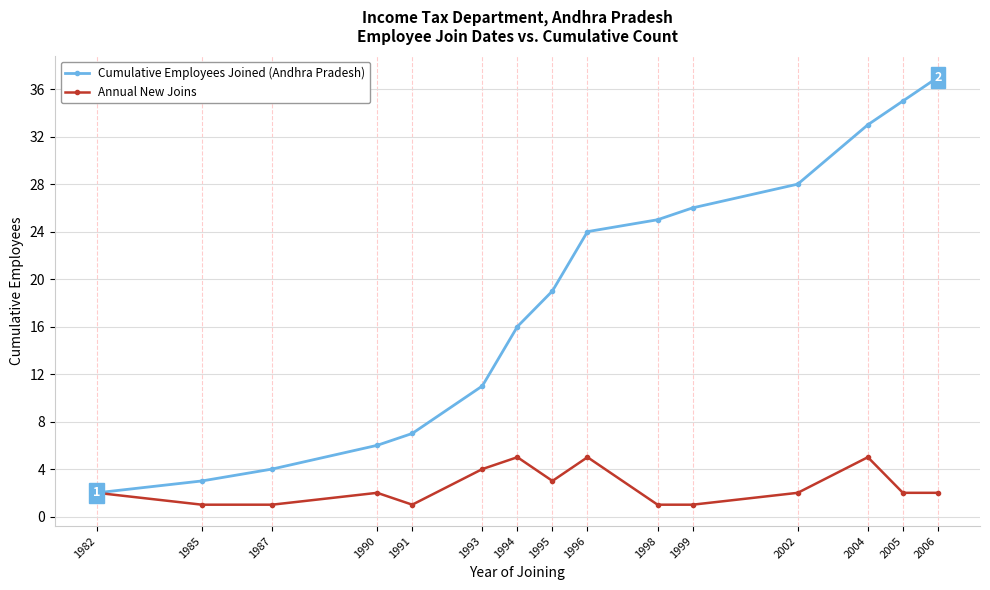

What is the value of the Annual New Joins point at the 12th from the left?

2